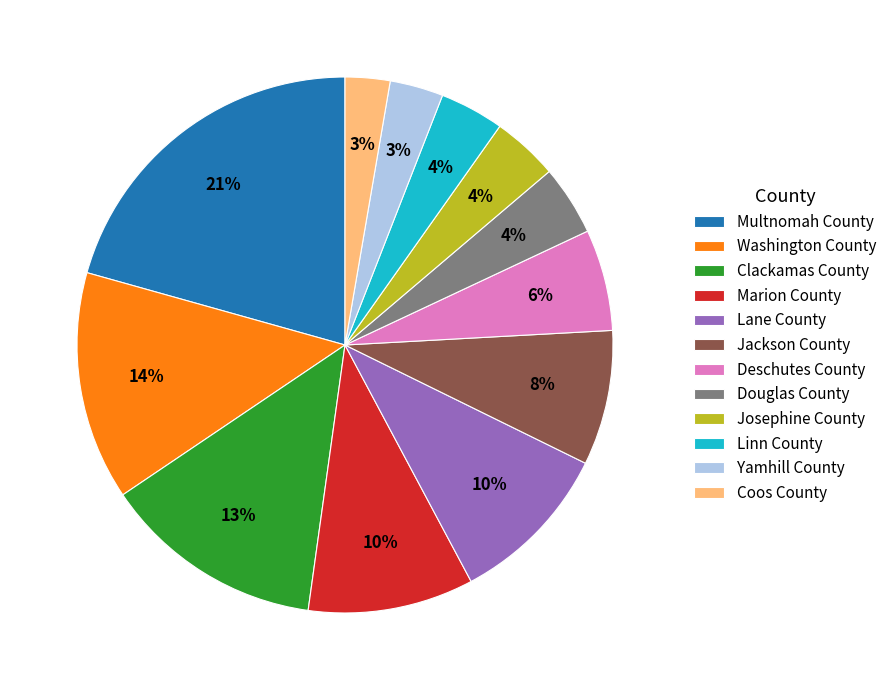

Does Yamhill County represent more than half of the total?

No